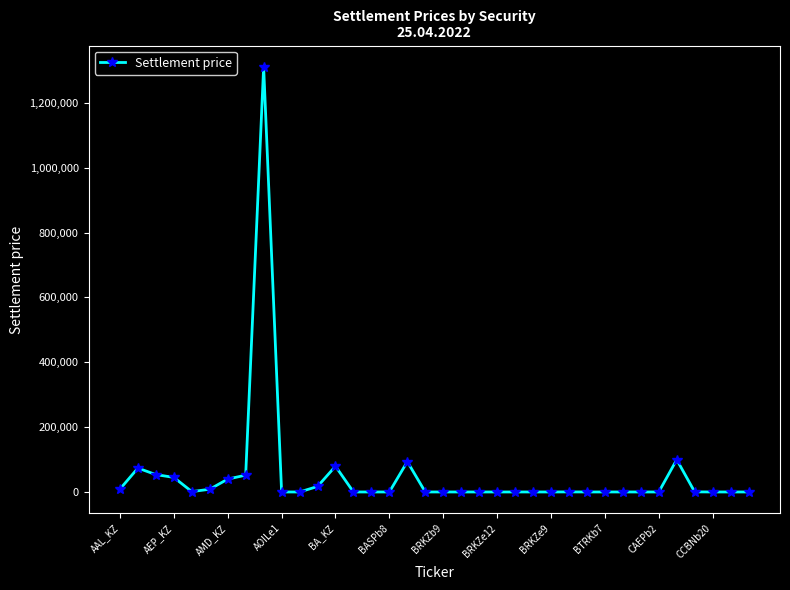

True or false: the data has more than 2 interior local peaks.

True